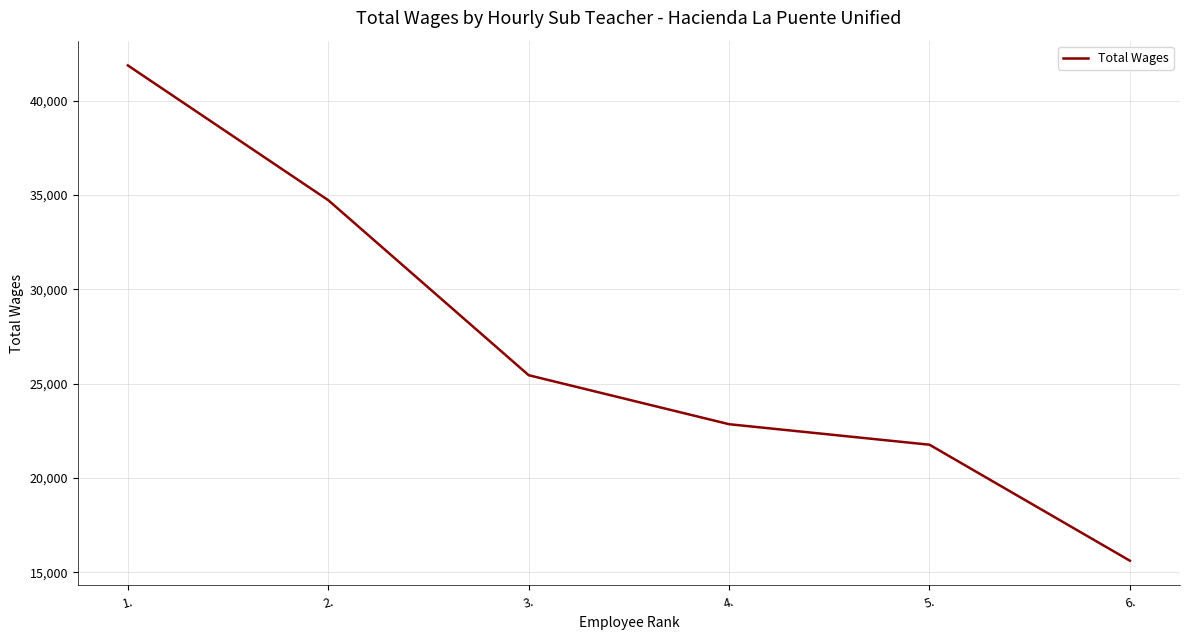

Where is the data nearest to the value 28738?

3.